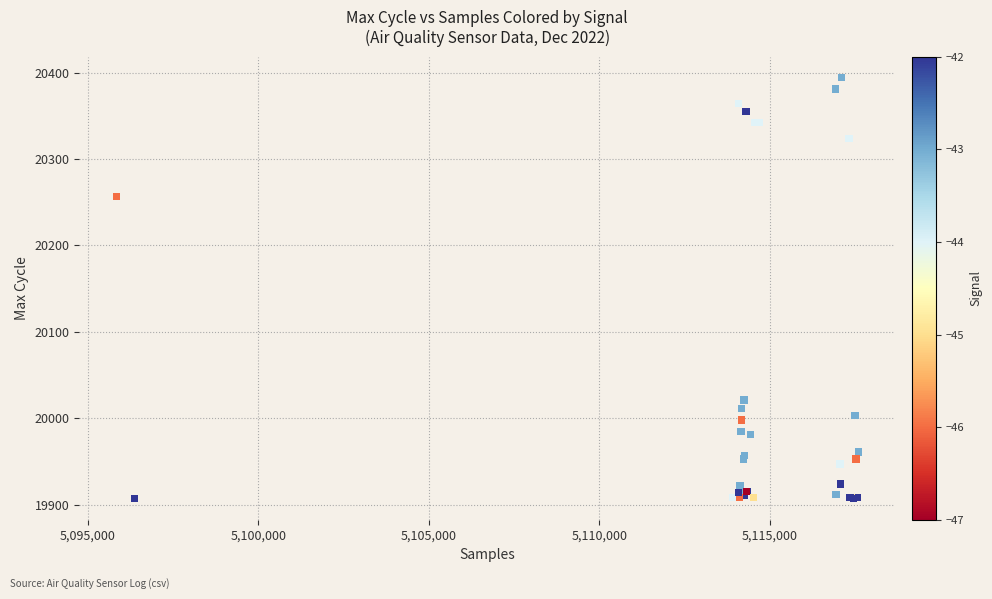

What Y value in the scatter plot is closest to 20150?

20257